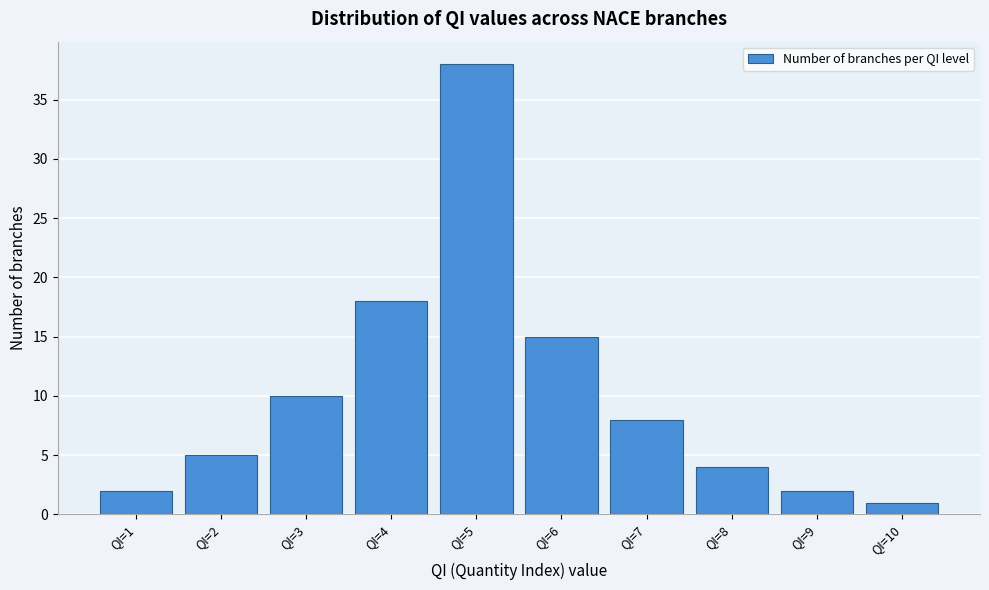

Reading right to left, transcribe all the data shown in this chart.

1	2	4	8	15	38	18	10	5	2